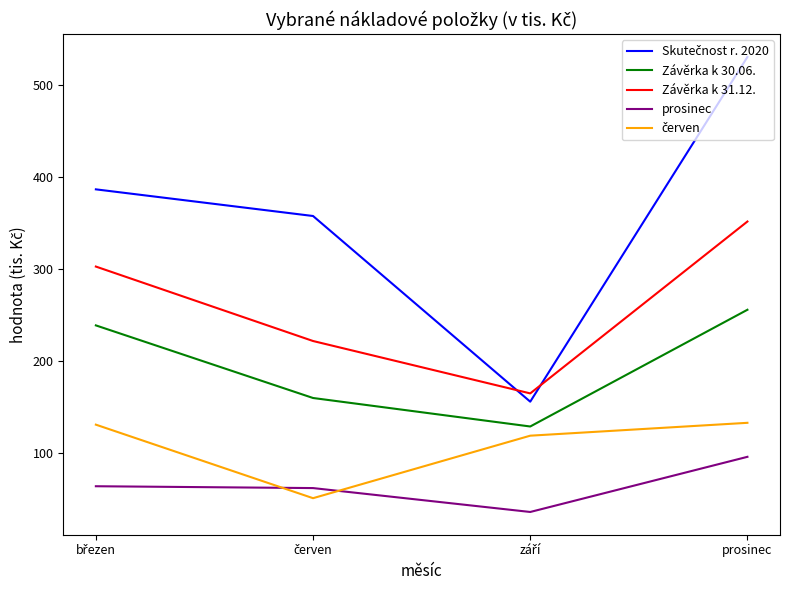

What is the difference between the maximum and second lowest values in the Závěrka k 30.06. series?

96